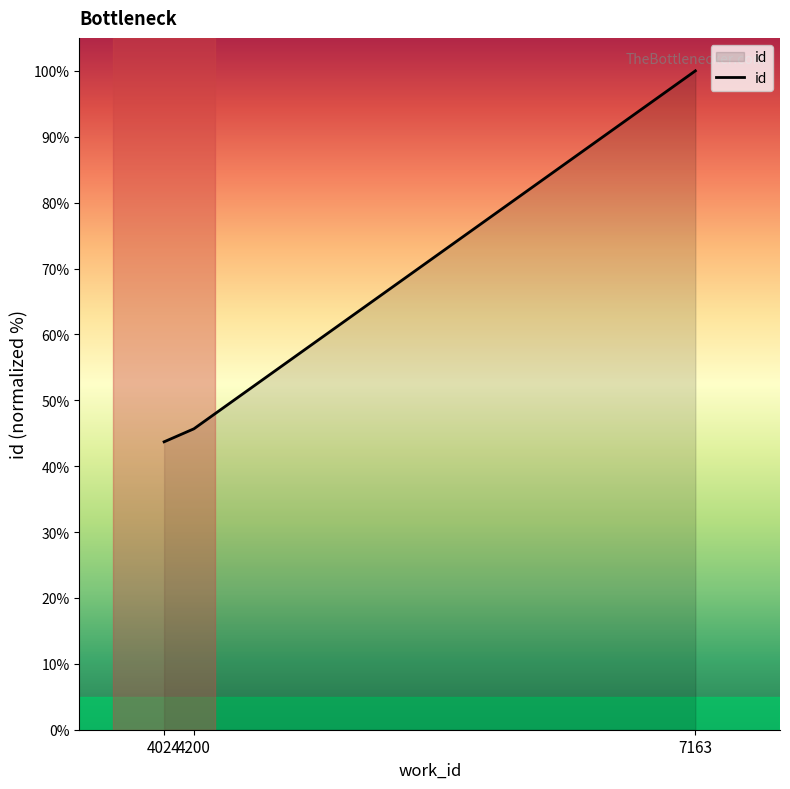

At which label does the data first exceed 45?

4200